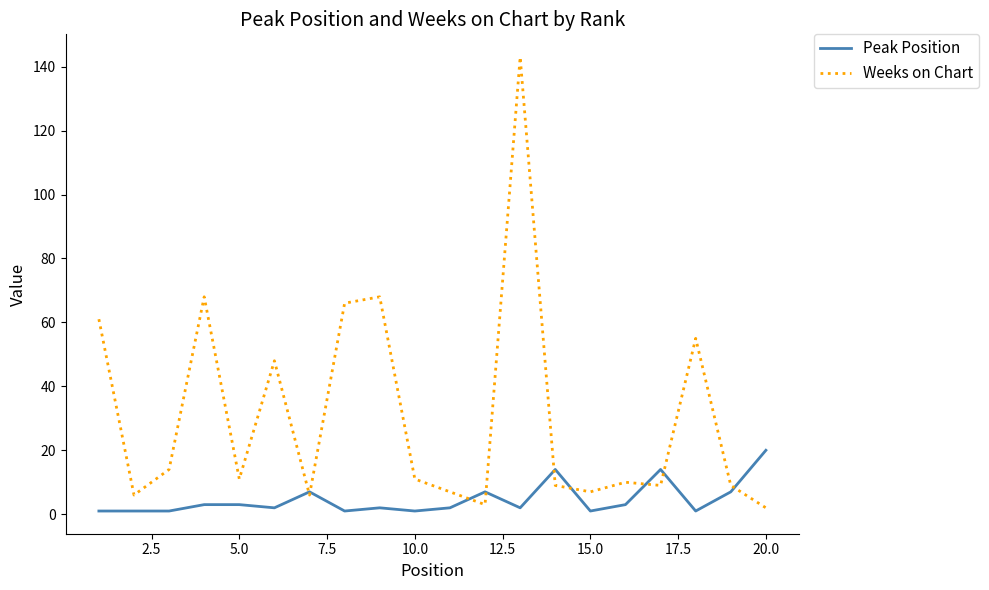

List the series in order of their overall mean, highest first.

Weeks on Chart, Peak Position